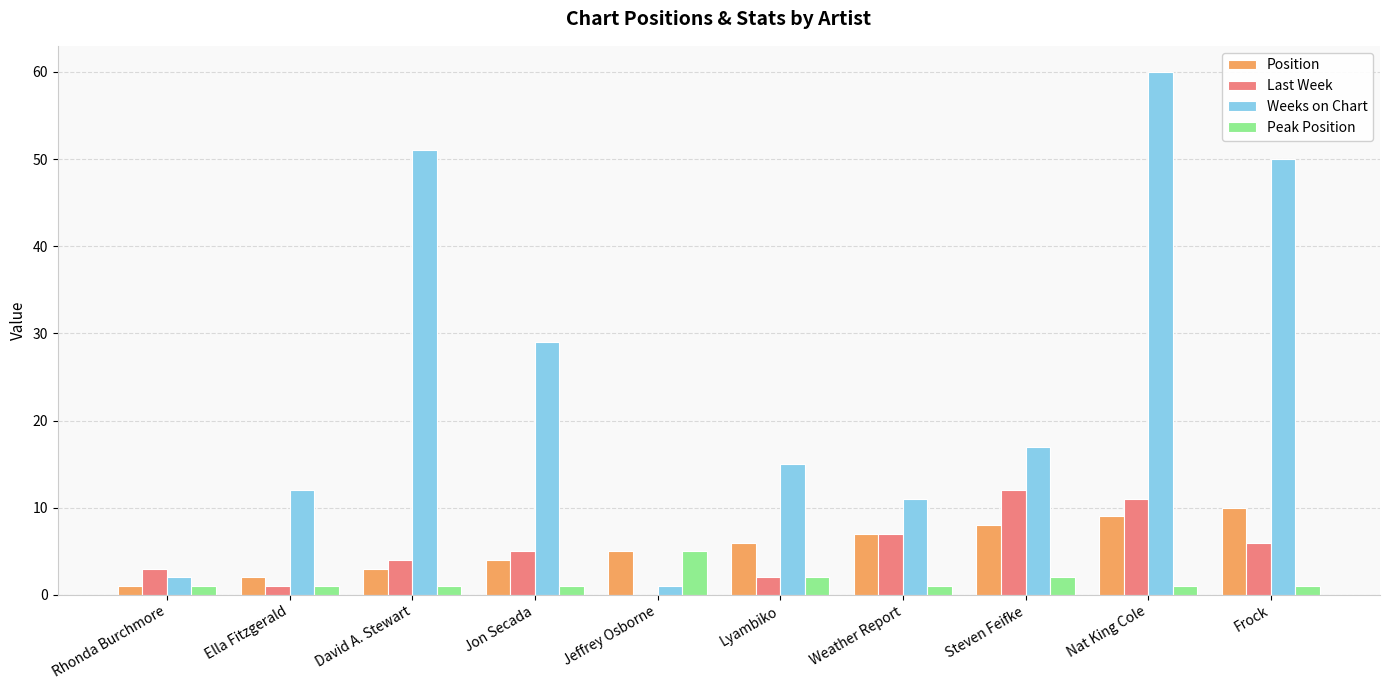

Reading right to left, transcribe all the data shown in this chart.

Position: Frock=10	Nat King Cole=9	Steven Feifke=8	Weather Report=7	Lyambiko=6	Jeffrey Osborne=5	Jon Secada=4	David A. Stewart=3	Ella Fitzgerald=2	Rhonda Burchmore=1
Last Week: Frock=6	Nat King Cole=11	Steven Feifke=12	Weather Report=7	Lyambiko=2	Jeffrey Osborne=0	Jon Secada=5	David A. Stewart=4	Ella Fitzgerald=1	Rhonda Burchmore=3
Weeks on Chart: Frock=50	Nat King Cole=60	Steven Feifke=17	Weather Report=11	Lyambiko=15	Jeffrey Osborne=1	Jon Secada=29	David A. Stewart=51	Ella Fitzgerald=12	Rhonda Burchmore=2
Peak Position: Frock=1	Nat King Cole=1	Steven Feifke=2	Weather Report=1	Lyambiko=2	Jeffrey Osborne=5	Jon Secada=1	David A. Stewart=1	Ella Fitzgerald=1	Rhonda Burchmore=1